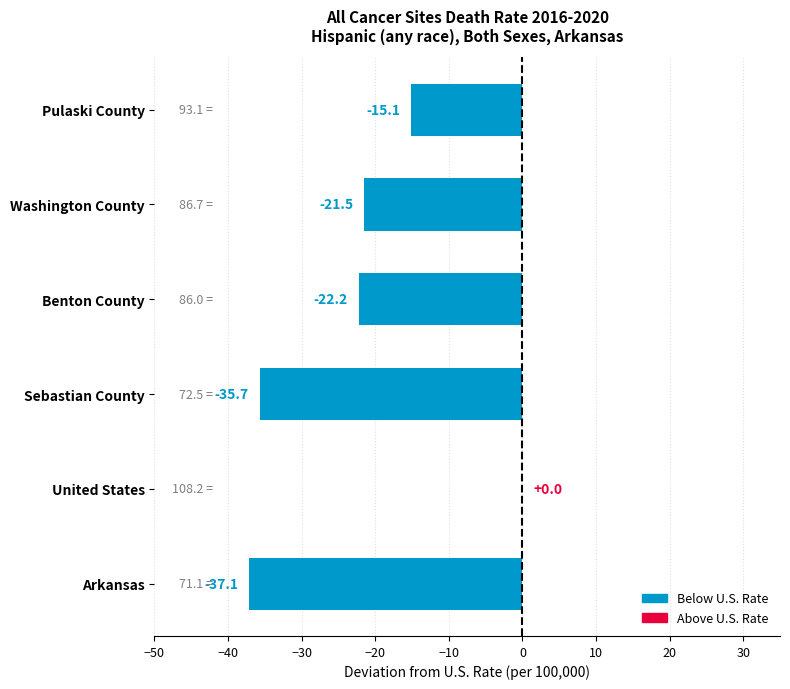

Reading bottom to top, extract all data points from this chart.

Arkansas=-37.1	United States=0.0	Sebastian County=-35.7	Benton County=-22.2	Washington County=-21.5	Pulaski County=-15.1